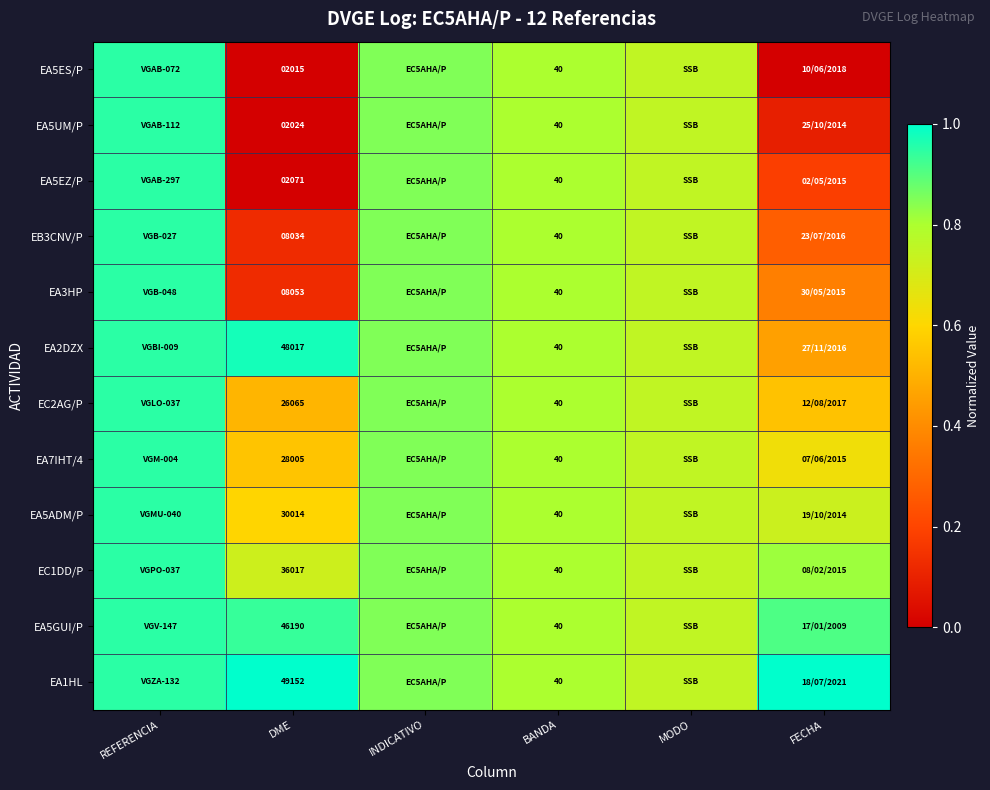

Is the value of EA5EZ/P at DME greater than the value of EA3HP at BANDA?

Yes